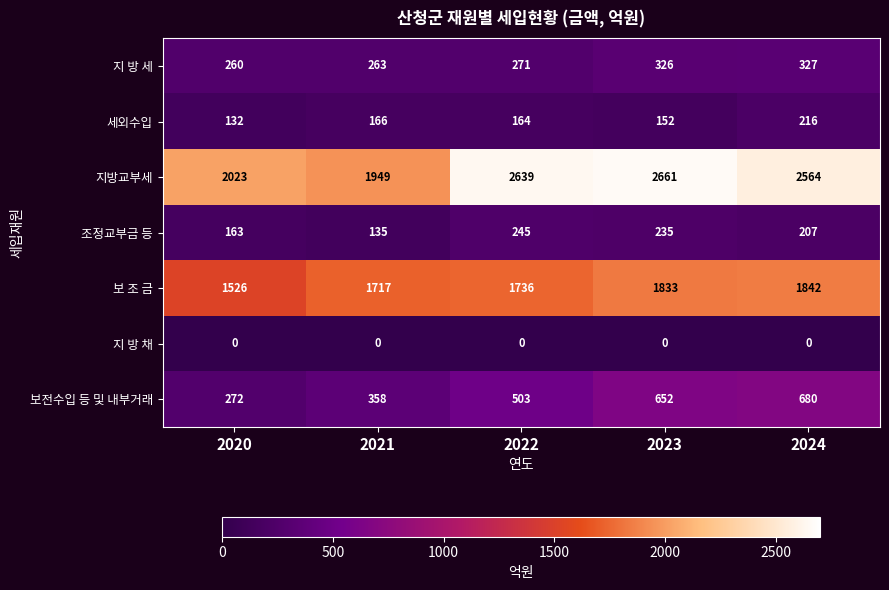

List the series in order of their peak value, highest first.

지방교부세, 보 조 금, 보전수입 등 및 내부거래, 지 방 세, 조정교부금 등, 세외수입, 지 방 채